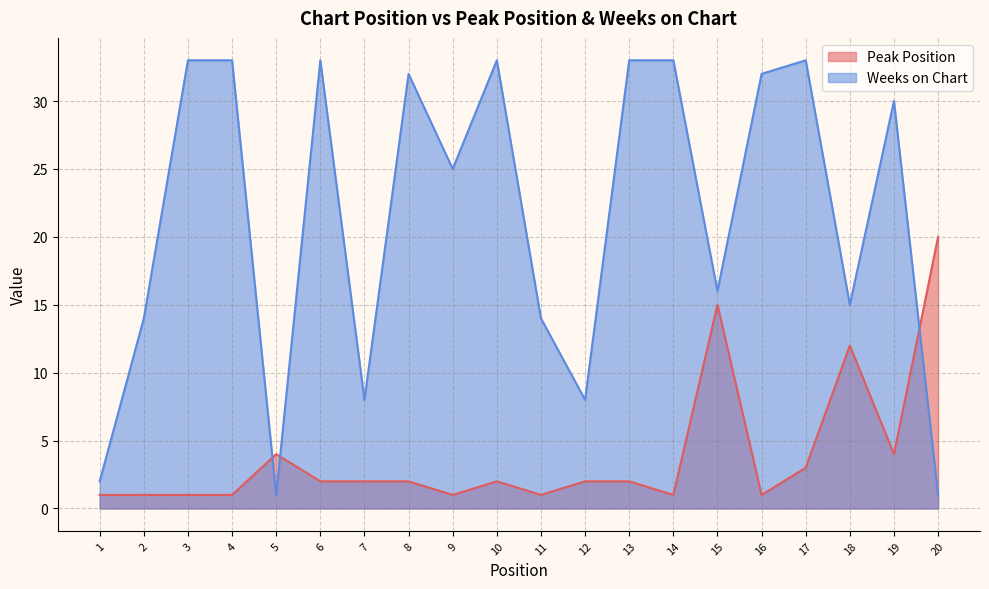

What is the difference between the maximum and minimum values in the Weeks on Chart series?

32